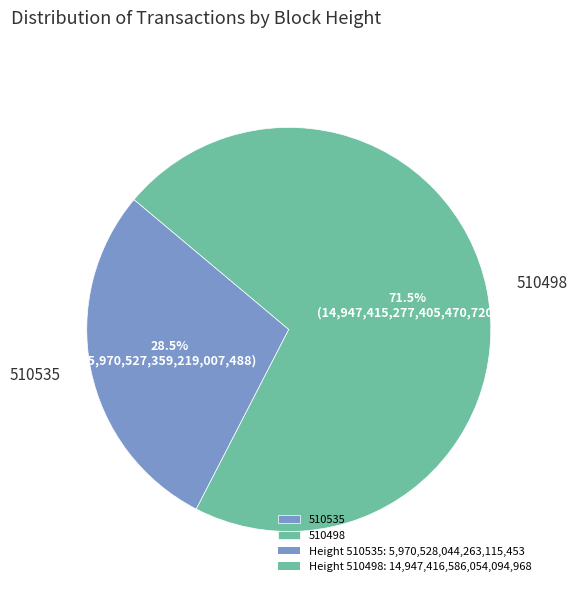

What is the majority slice?

510498